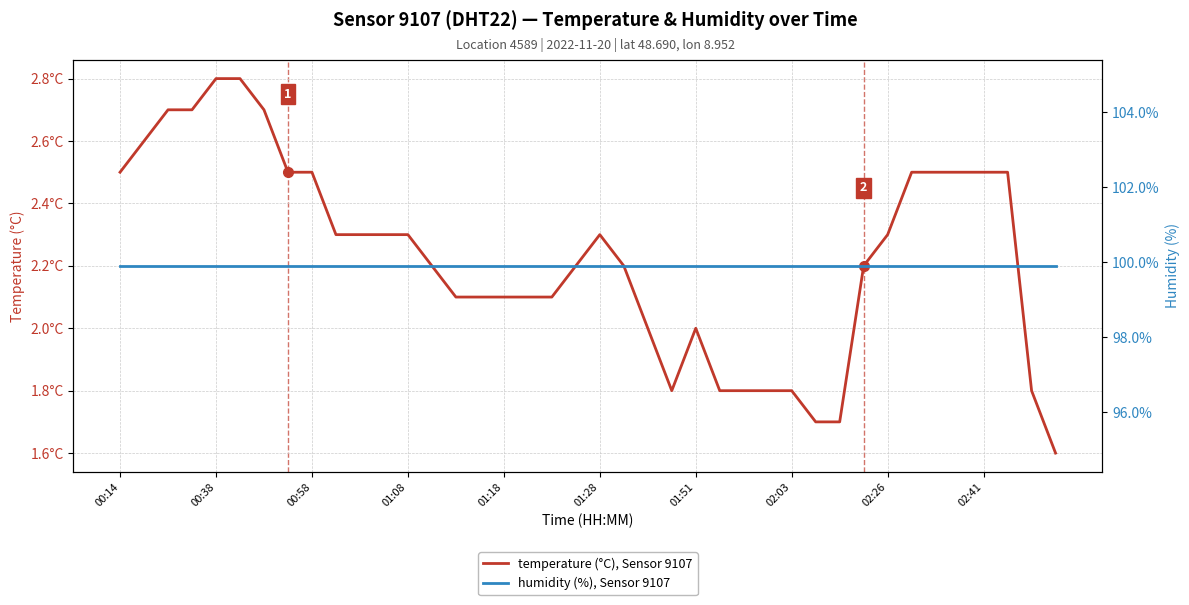

True or false: humidity (%), Sensor 9107 and temperature (°C), Sensor 9107 cross at least once.

False